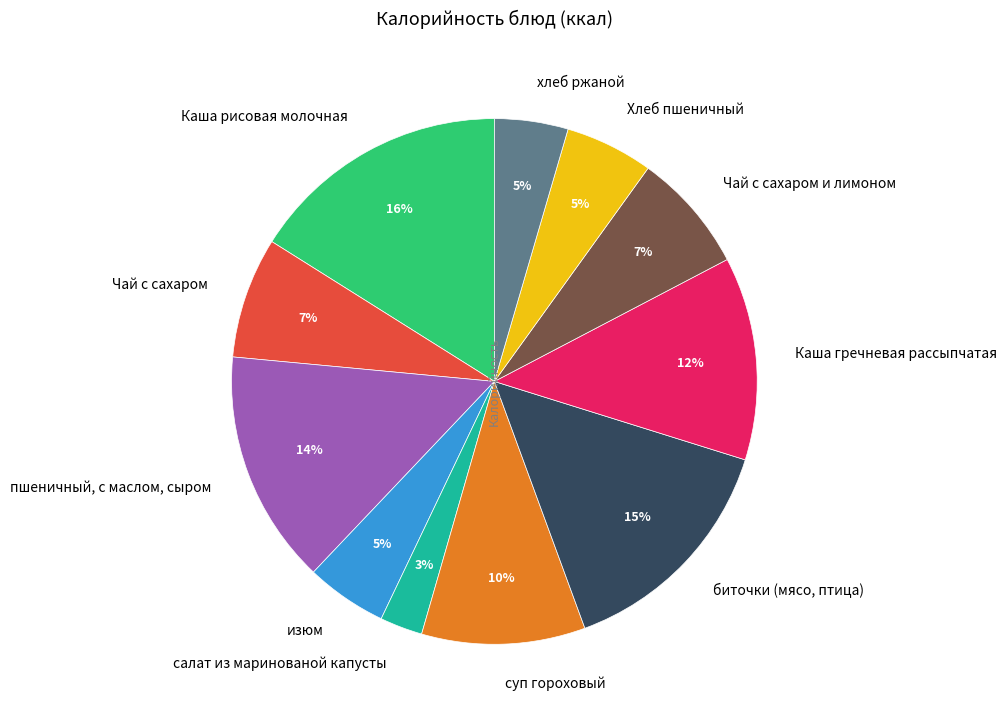

To the nearest percent, what is the average slice percentage?

9%